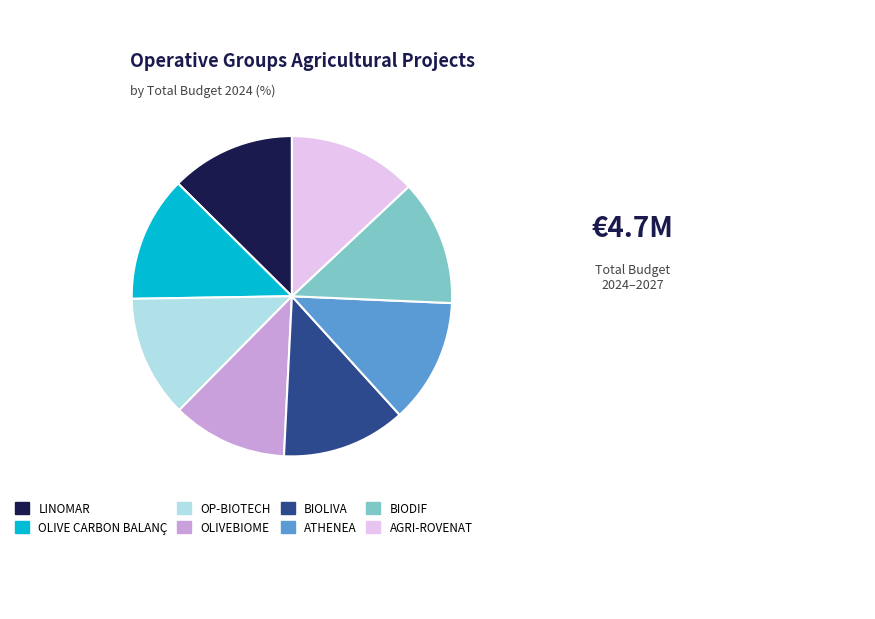

The BIODIF slice represents 13% of the pie. True or false?

True